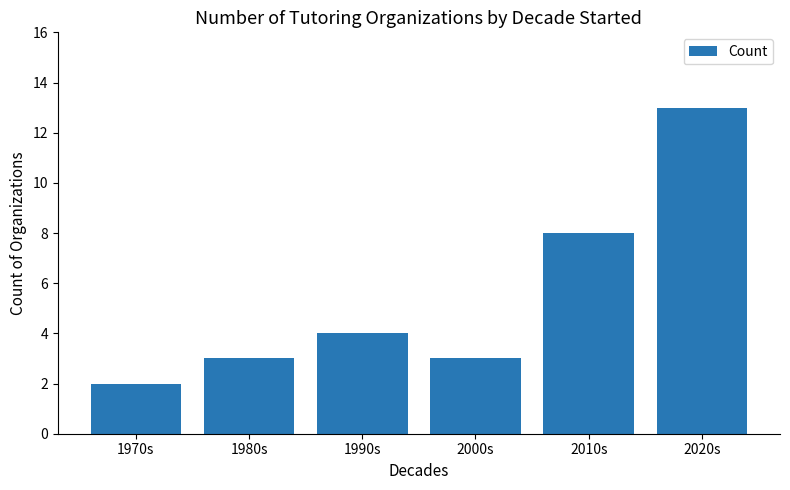

Where is the data nearest to the value 7?

2010s